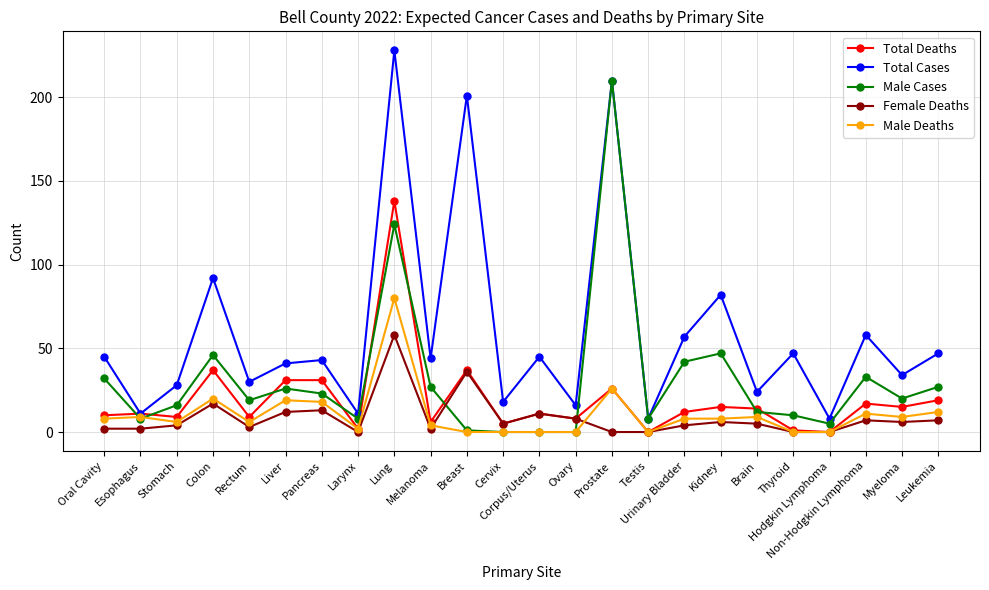

How many data points does each series have?

24